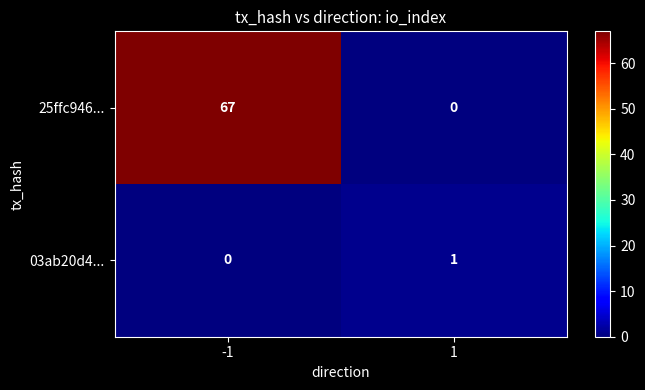

How many values in 03ab20d4... are above zero?

1